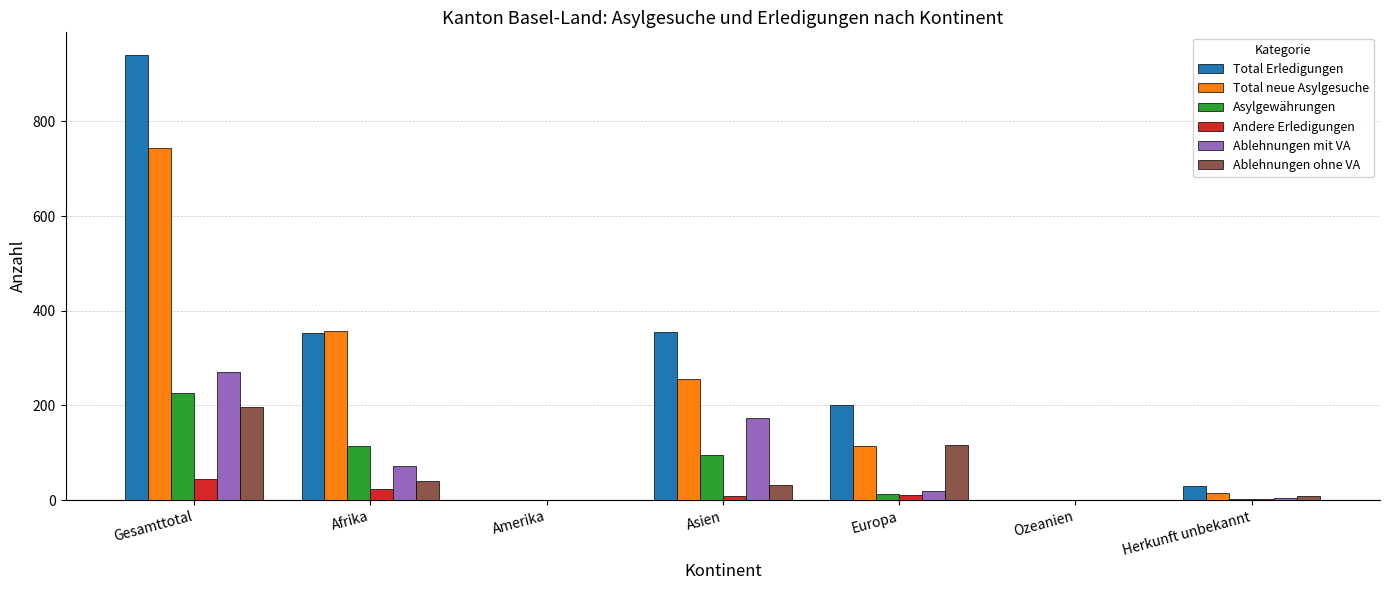

At which label is Ablehnungen mit VA closest to 135?

Asien